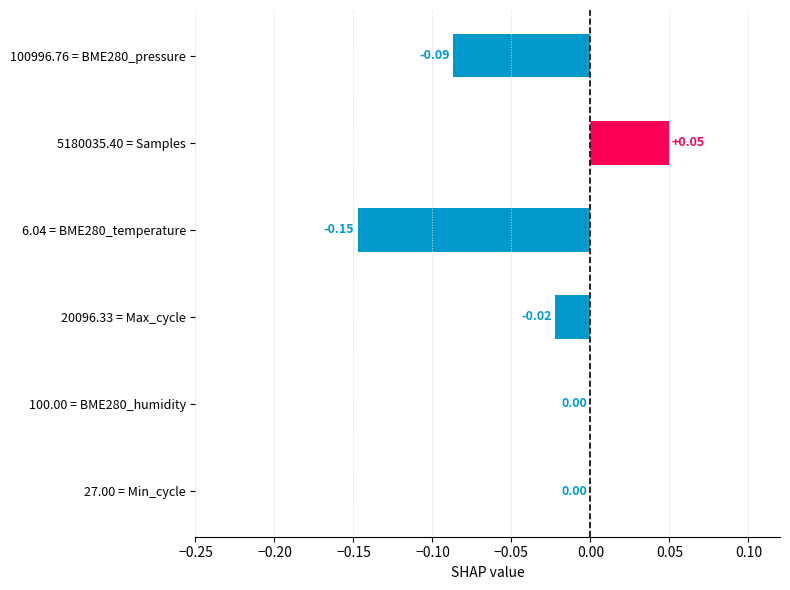

How many values are between 0 and 1?

3